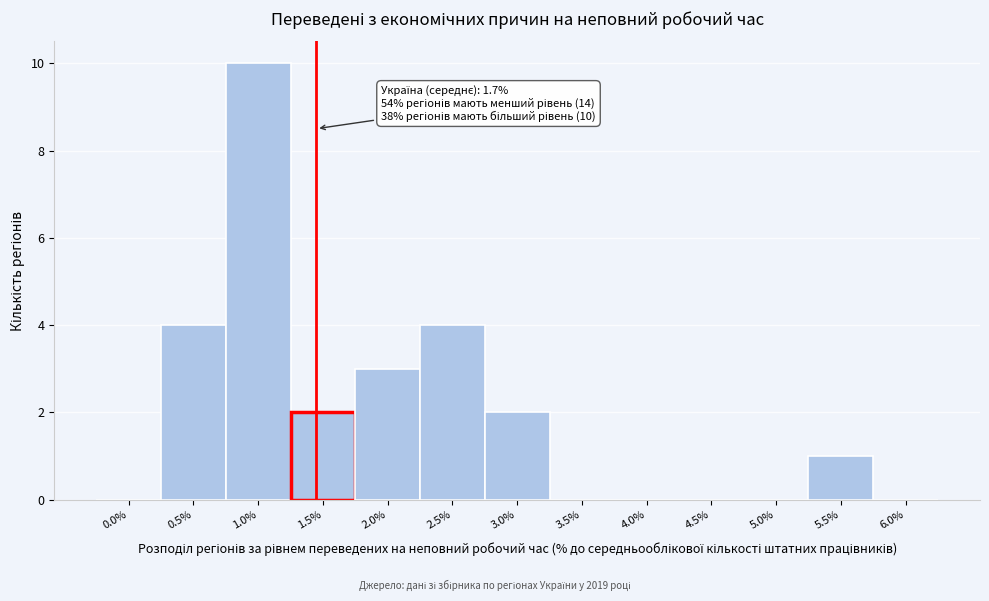

Reading left to right, what are all the values shown in this chart?

0.0%=0	0.5%=4	1.0%=10	1.5%=2	2.0%=3	2.5%=4	3.0%=2	3.5%=0	4.0%=0	4.5%=0	5.0%=0	5.5%=1	6.0%=0